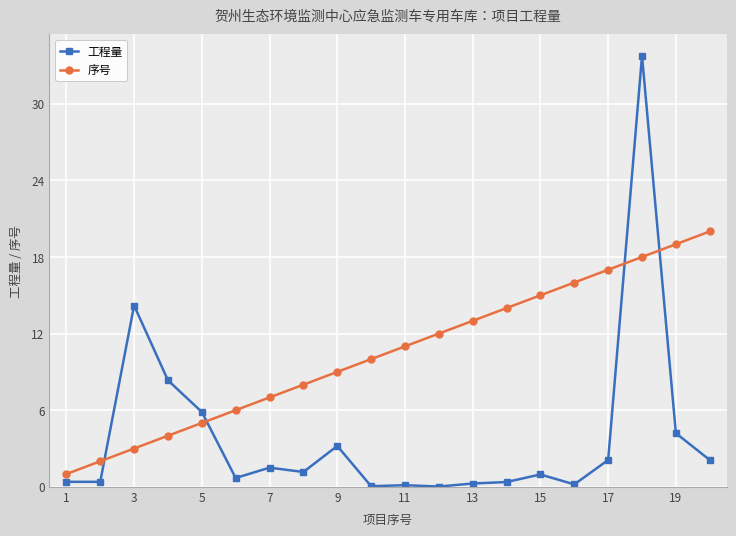

What is the sum of all 序号 values?

210.0